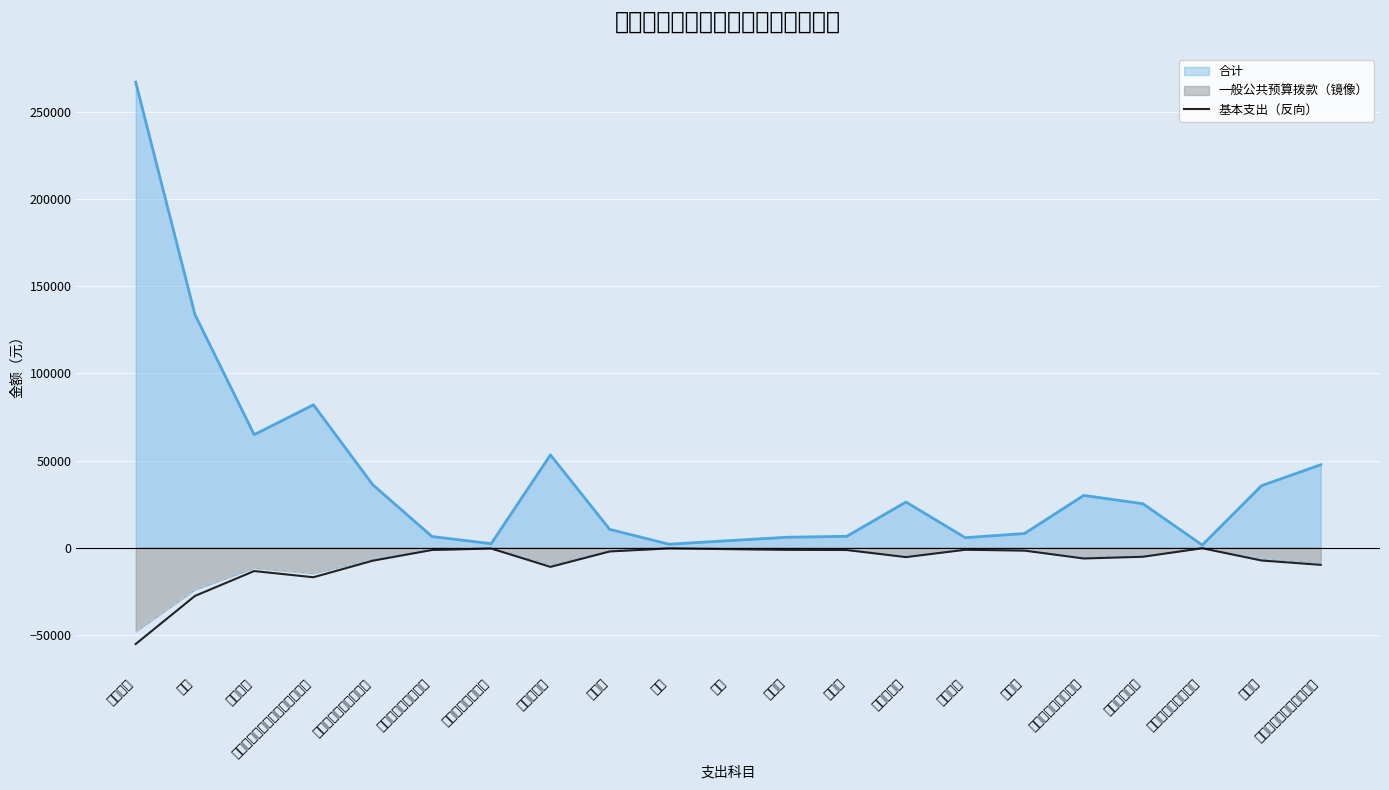

What is the label of the 12th point from the left?

邮电费